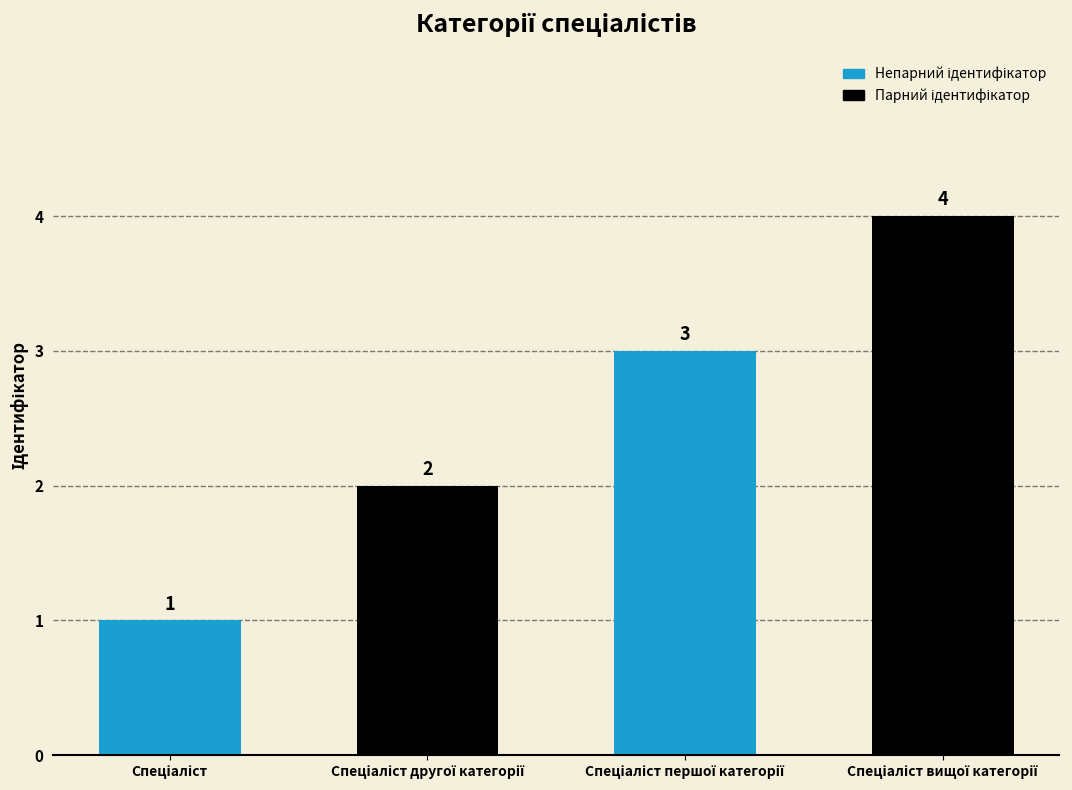

Count the values in the range 2 to 4.

3